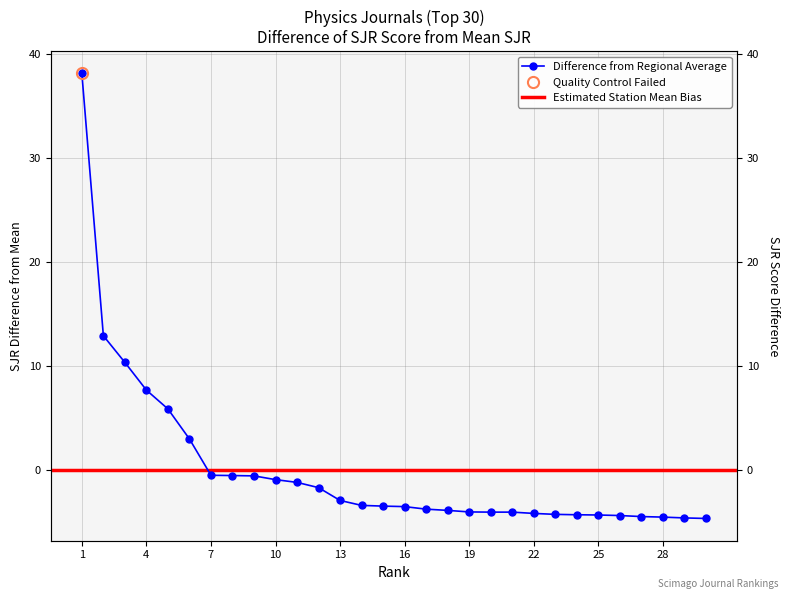

What is the change in value from 14 to 26?

-1.0